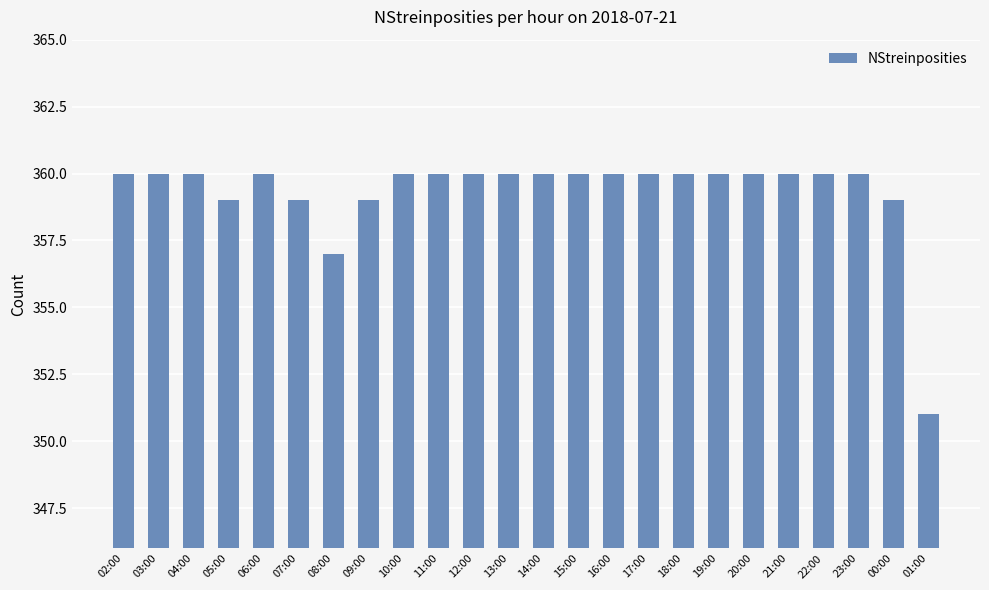

What is the difference between the maximum and minimum values?

9